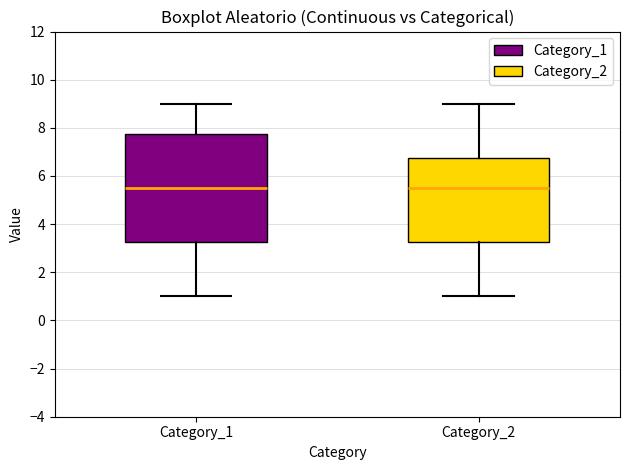

Reading left to right, transcribe this box plot: for each box, give where its median line is, the range the box spans, and where its two whiskers end, as read against the y-axis. The values are not printed on the chart, so give them approximately, as read against the axis.

Category_1: median 5.6, box 3.2 to 7.8, whiskers 1.0 to 9.0
Category_2: median 5.6, box 3.2 to 6.8, whiskers 1.0 to 9.0